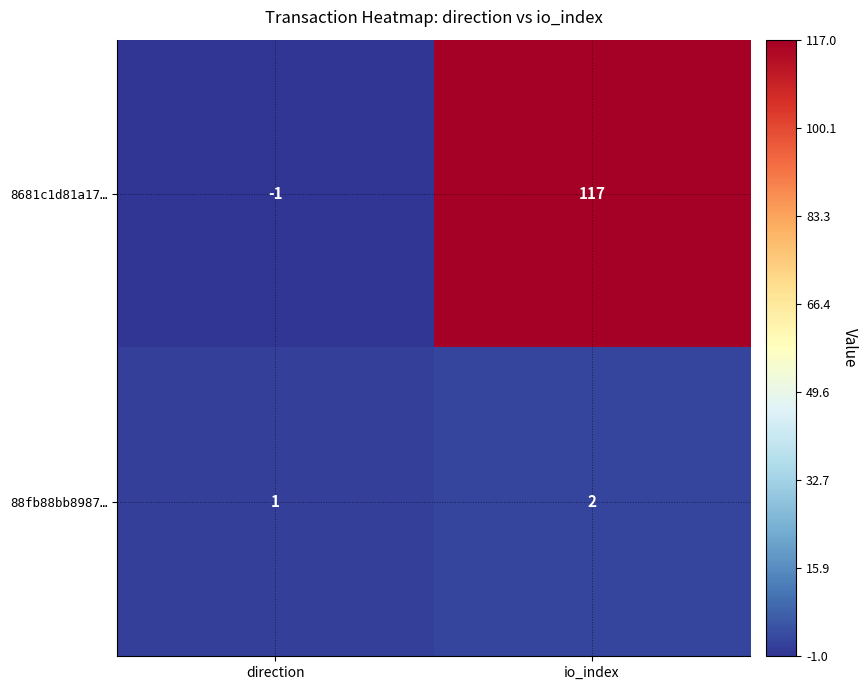

At which label is 88fb88bb8987… closest to 1?

direction